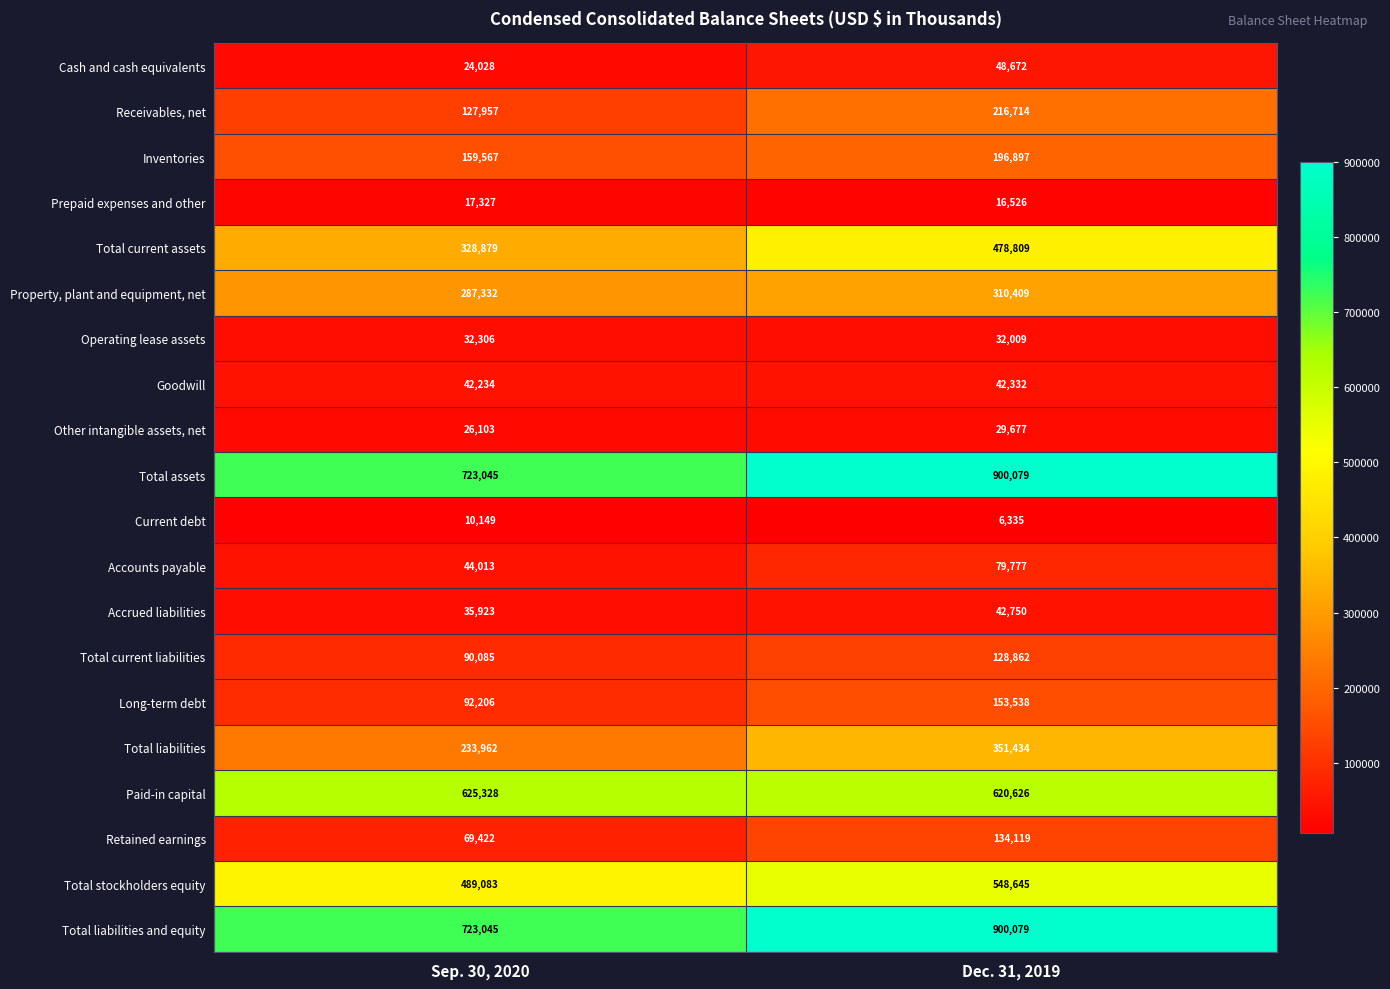

Is it true that Prepaid expenses and other equals 17327 at Sep. 30, 2020?

True